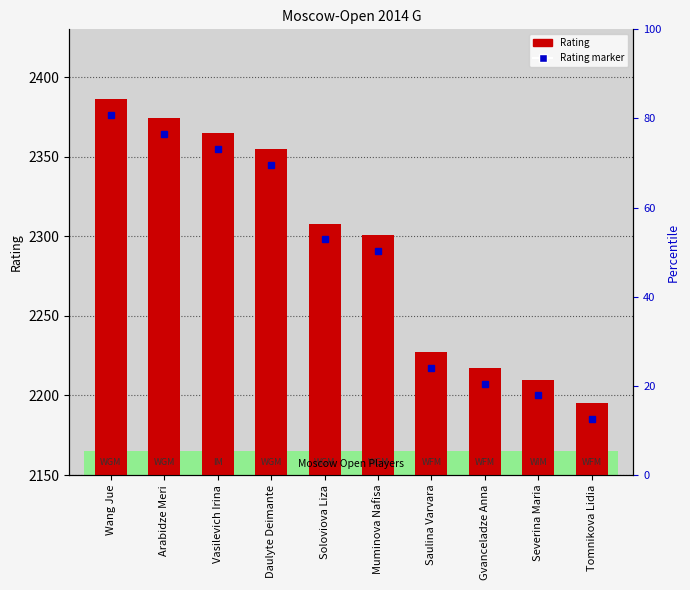

Reading left to right, extract all data points from this chart.

2386	2374	2365	2355	2308	2301	2227	2217	2210	2195